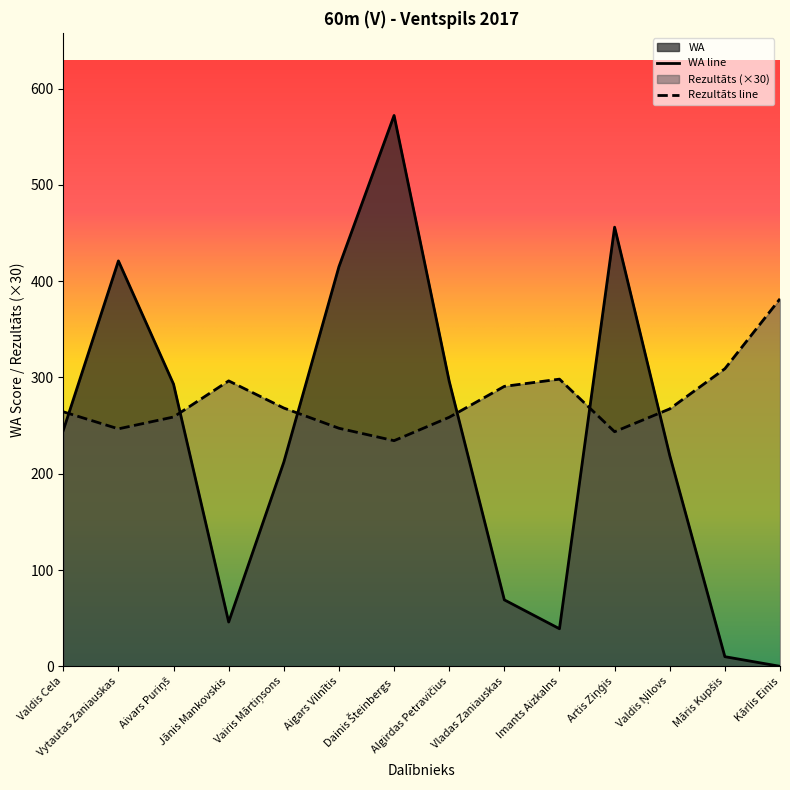

What is the value of the Rezultāts point at the 10th from the left?

298.2